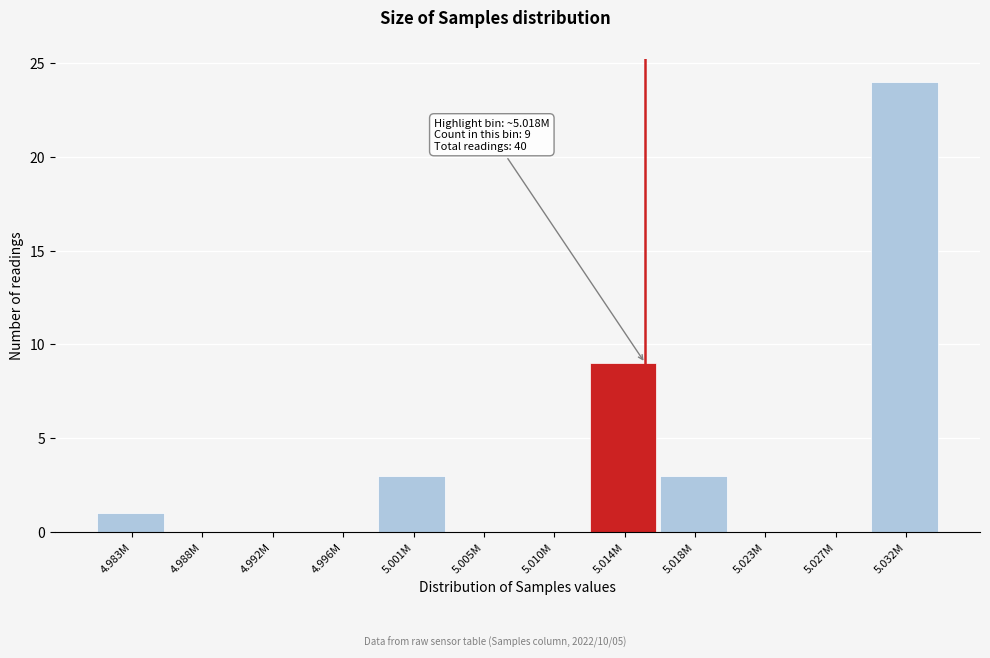

Reading right to left, extract all data points from this chart.

5.032M=24	5.027M=0	5.023M=0	5.018M=3	5.014M=9	5.010M=0	5.005M=0	5.001M=3	4.996M=0	4.992M=0	4.988M=0	4.983M=1